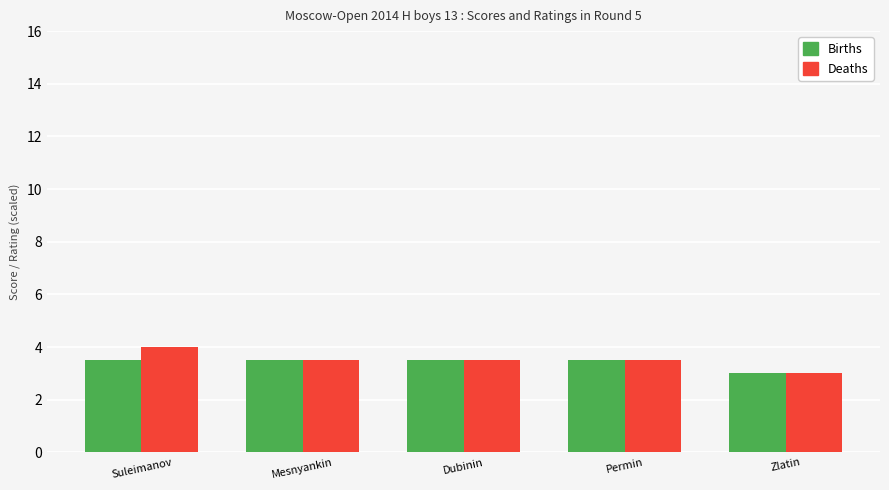

Reading left to right, what are all the values shown in this chart?

Births: Suleimanov=3.5	Mesnyankin=3.5	Dubinin=3.5	Permin=3.5	Zlatin=3.0
Deaths: Suleimanov=4.0	Mesnyankin=3.5	Dubinin=3.5	Permin=3.5	Zlatin=3.0